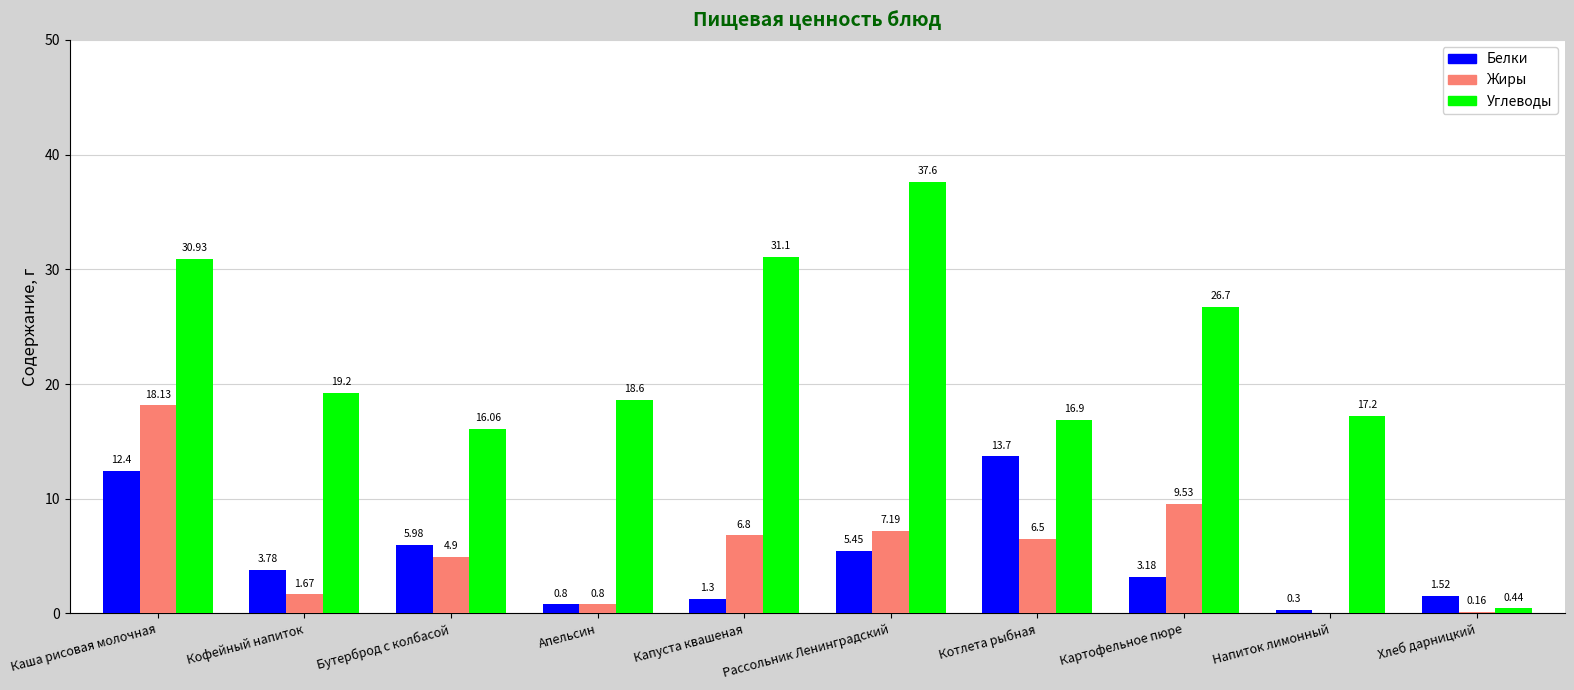

The Белки series shows 6.0 at Бутерброд с колбасой. True or false?

True